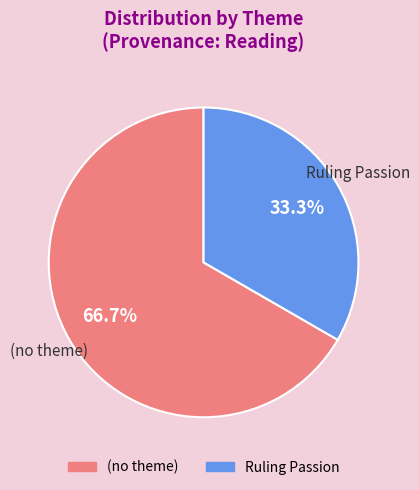

Is there any slice that represents more than half of the pie?

Yes